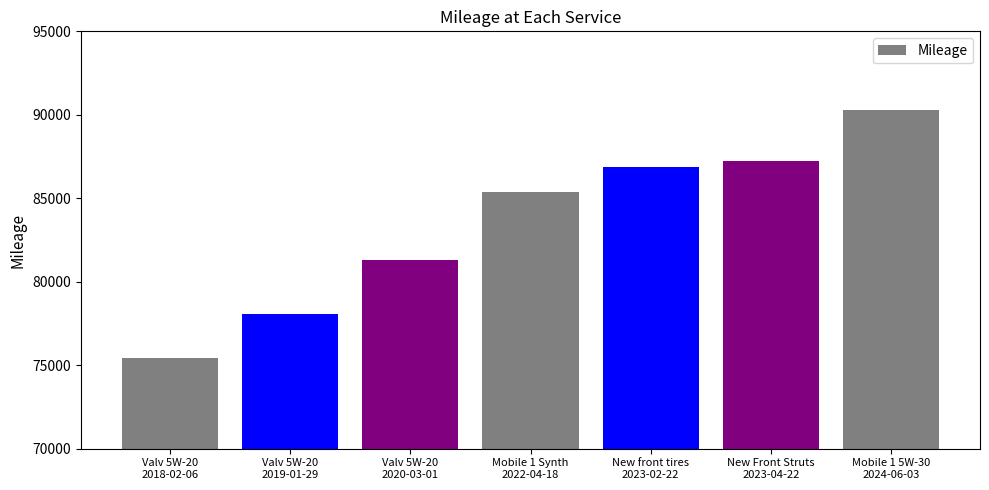

What is the label of the 6th bar from the left?

New Front Struts
2023-04-22